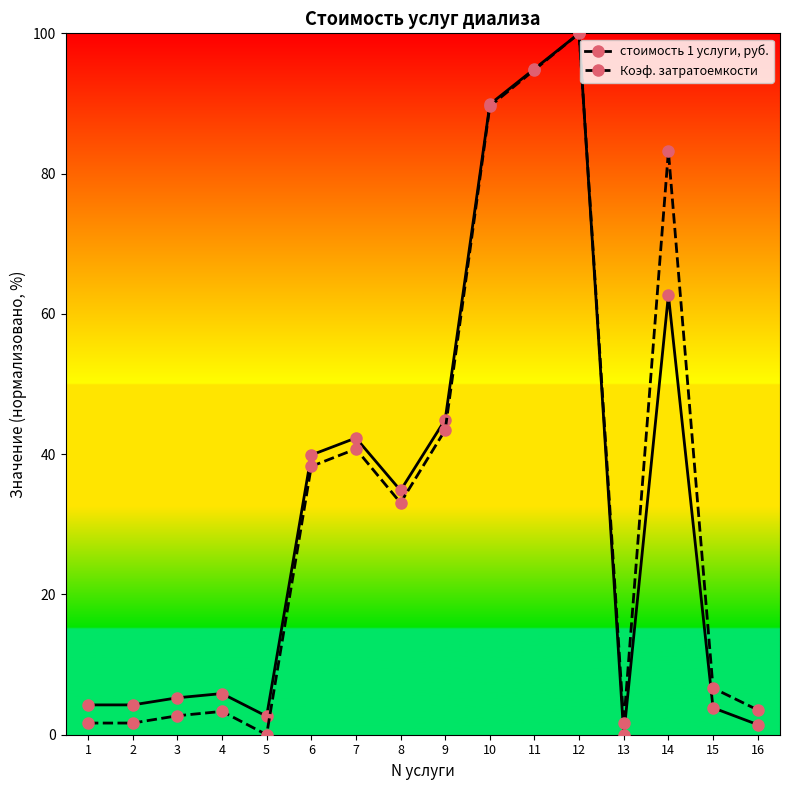

True or false: Коэф. затратоемкости has more than 2 points higher than both neighbors.

True